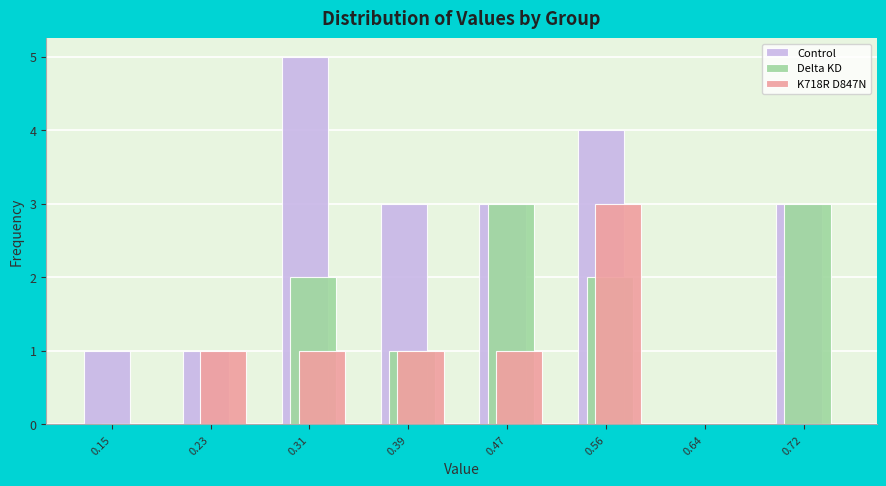

What is the sum of the Control values at 0.56 and 0.64?

4